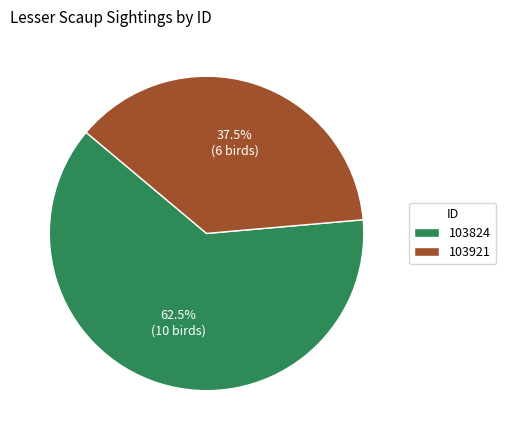

Which slice is the largest?

103824